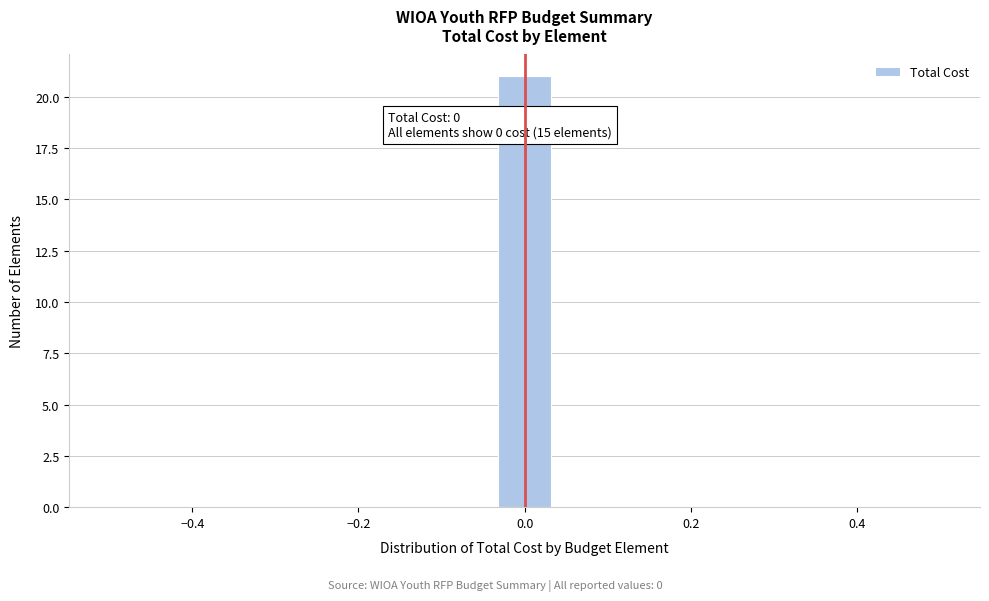

Around what value on the x-axis is the tallest bar? Give the approximate position of its centre, as read against the axis.

0.00